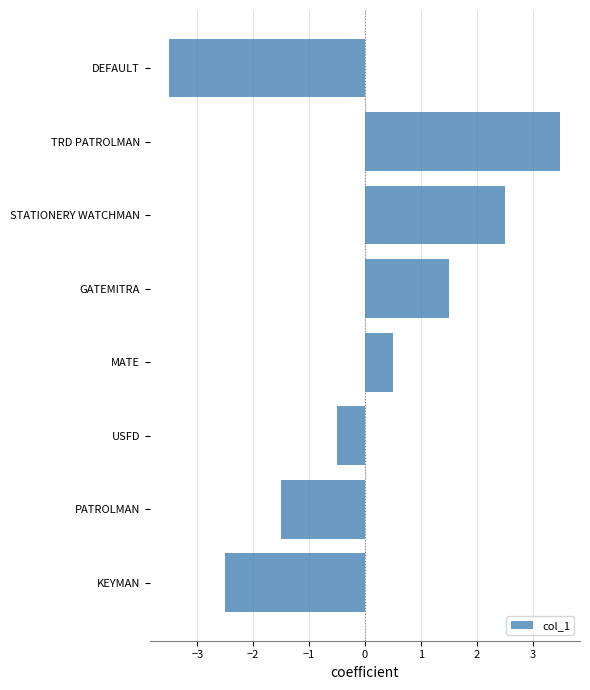

Rank the categories by value from highest to lowest.

TRD PATROLMAN, STATIONERY WATCHMAN, GATEMITRA, MATE, USFD, PATROLMAN, KEYMAN, DEFAULT